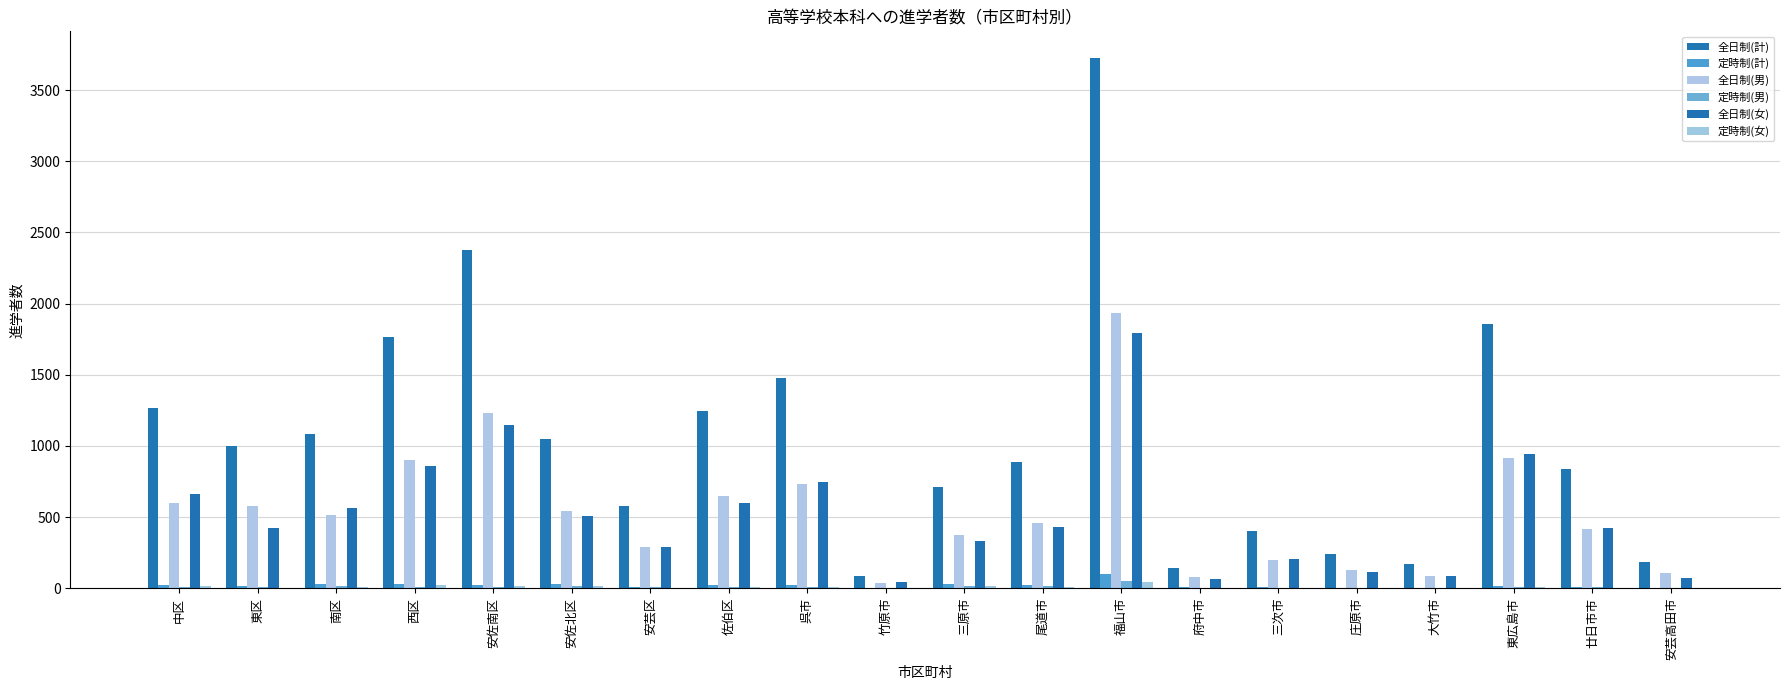

What is the highest value of the 全日制(女) series?

1795